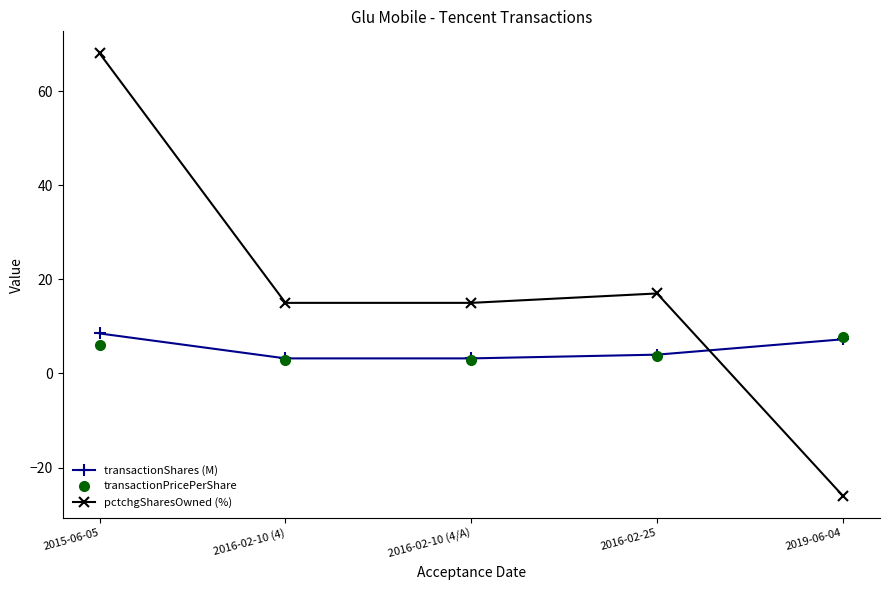

Which series changed the most between 2016-02-25 and 2019-06-04?

pctchgSharesOwned (%)